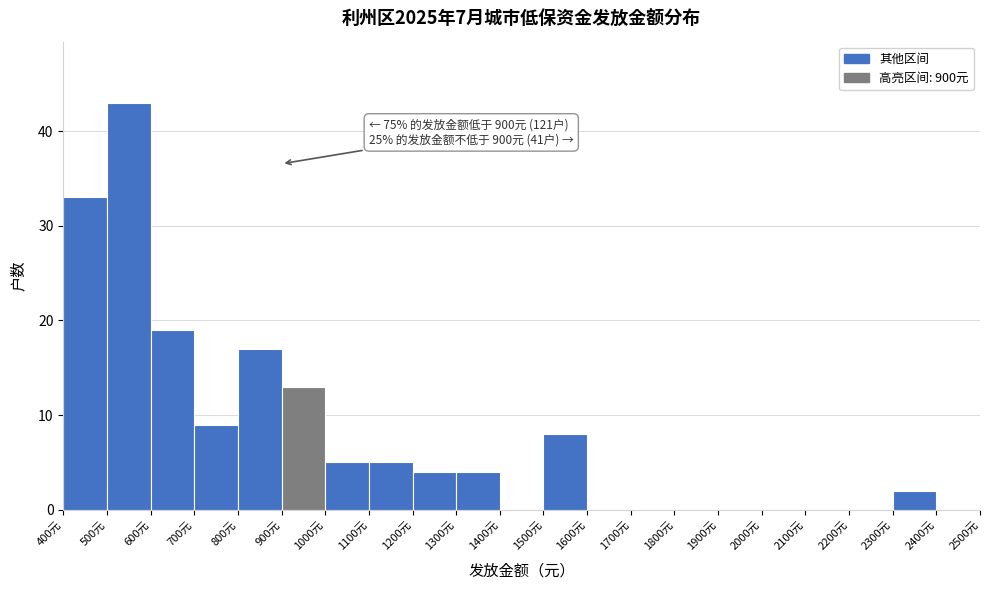

Which range on the x-axis has the tallest bar?

500 to 600